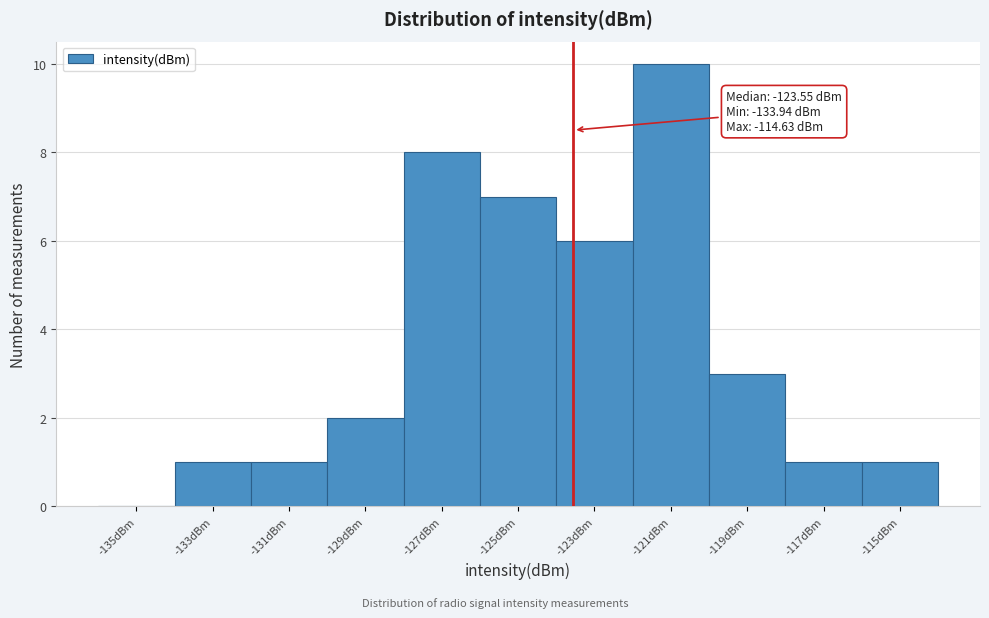

Over which range of the x-axis is the bar tallest?

-122 to -120